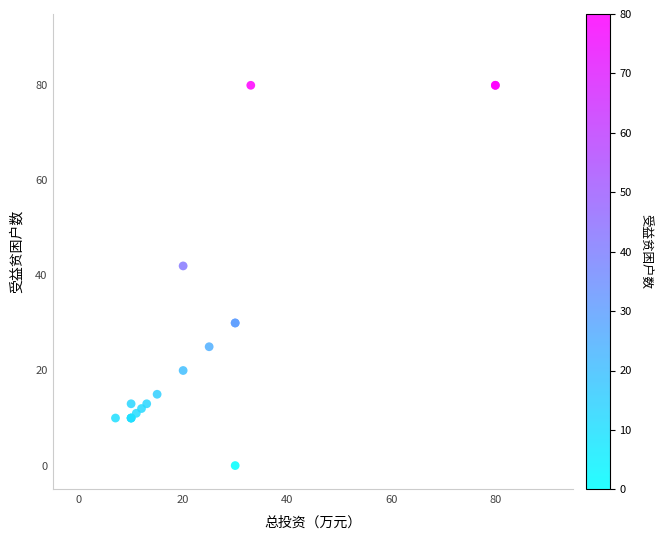

What Y value in the scatter plot is closest to 40?

42